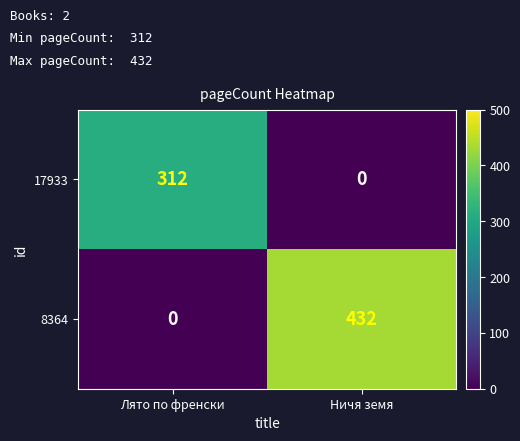

What is the total value across all series at Ничя земя?

432